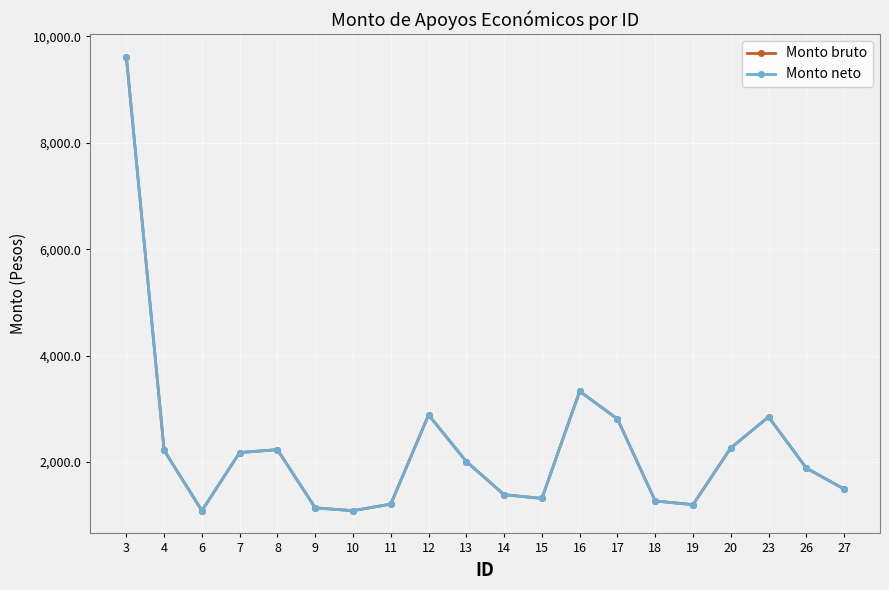

Does the chart have visible grid lines?

Yes